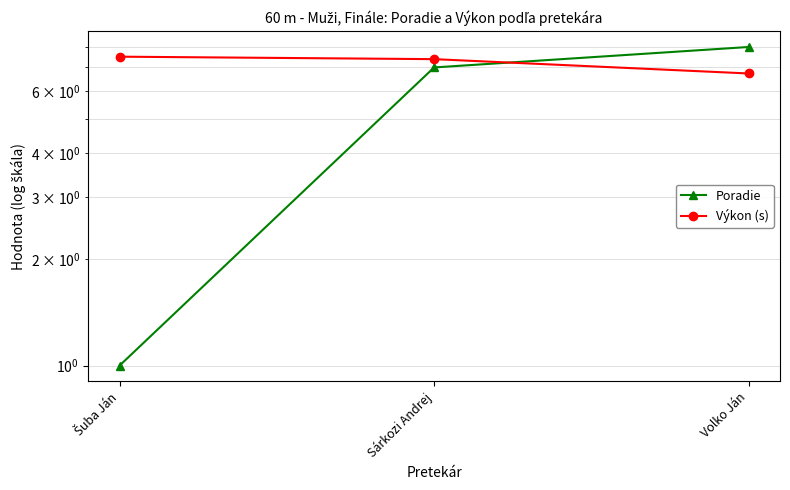

What is the sum of the Poradie values at Sárkozi Andrej and Šuba Ján?

8.0